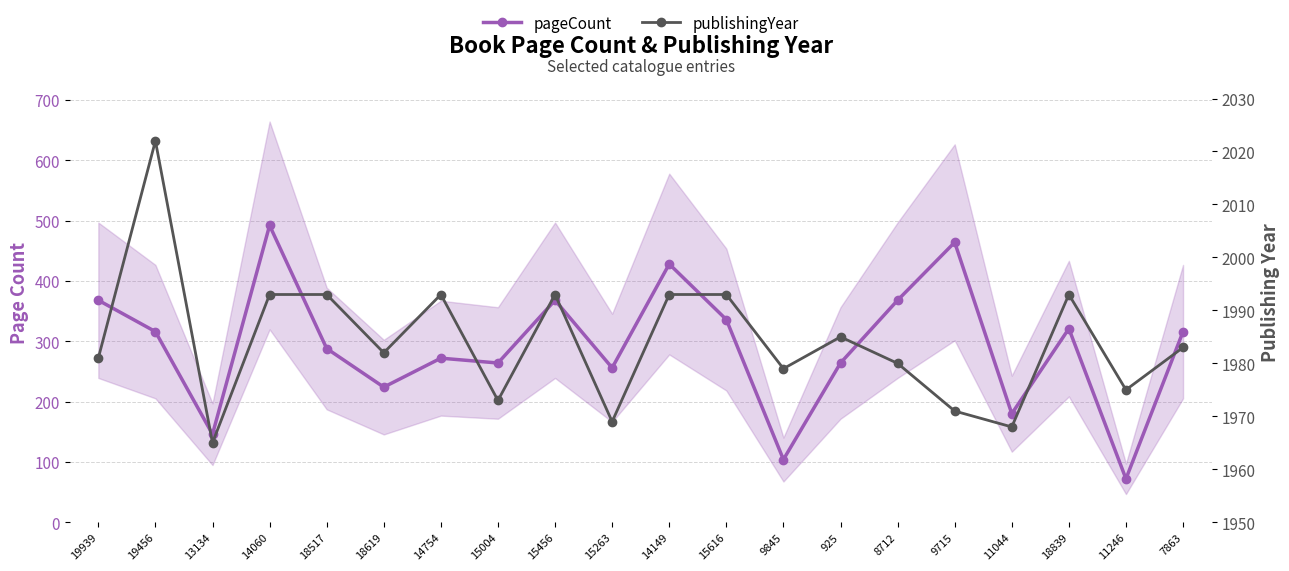

How many series are shown in this chart?

2